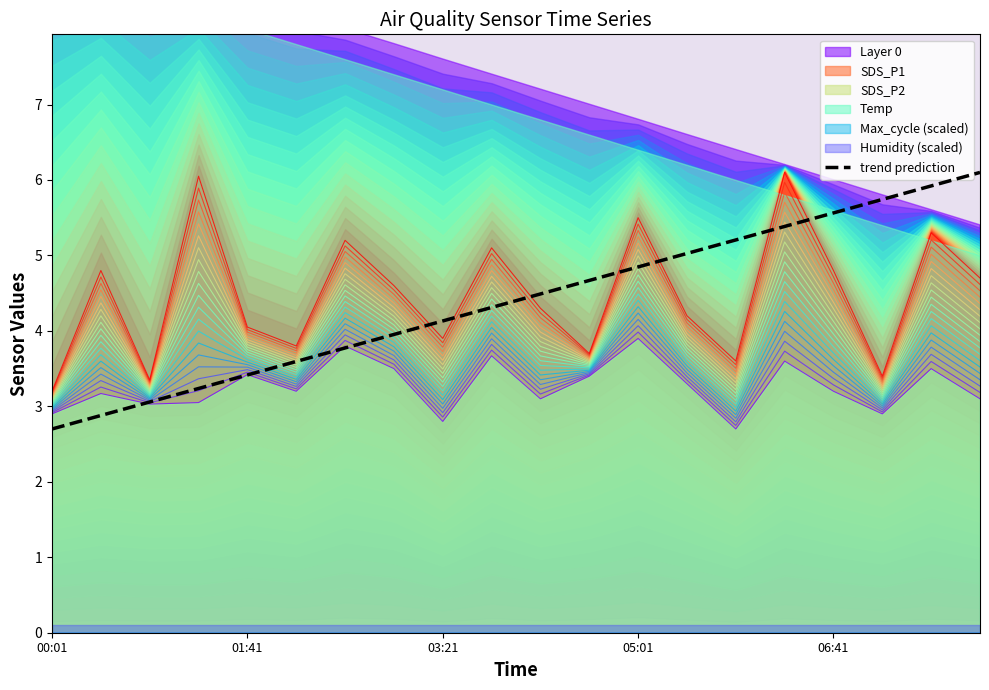

True or false: trend prediction has a value of 1.3 at 03:21.

False